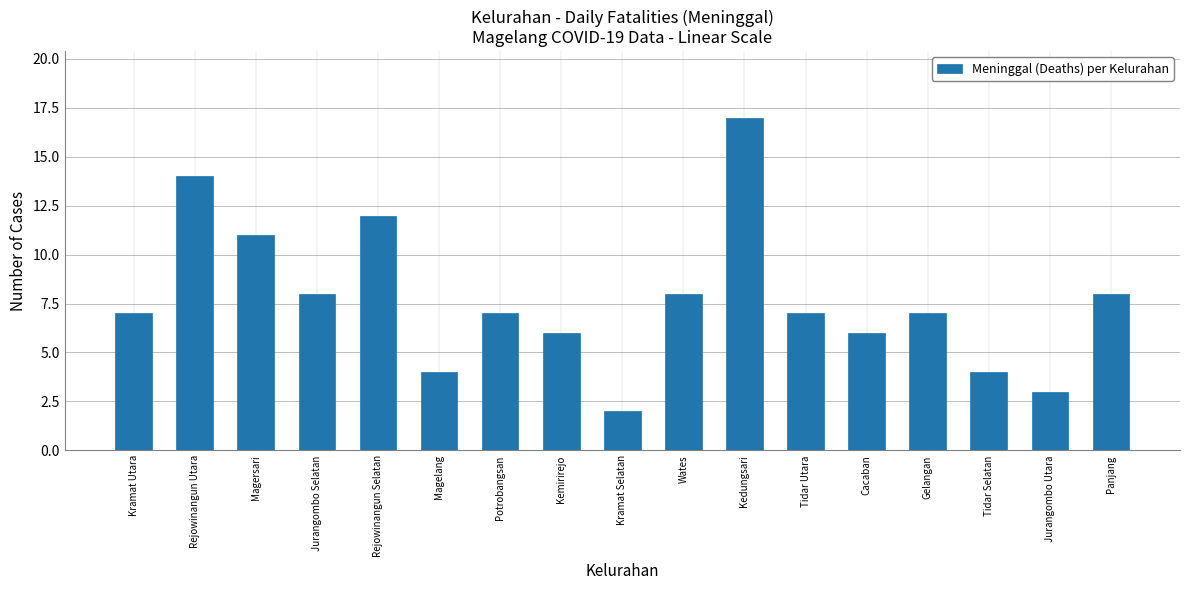

Between Kramat Utara and Magersari, which is larger?

Magersari